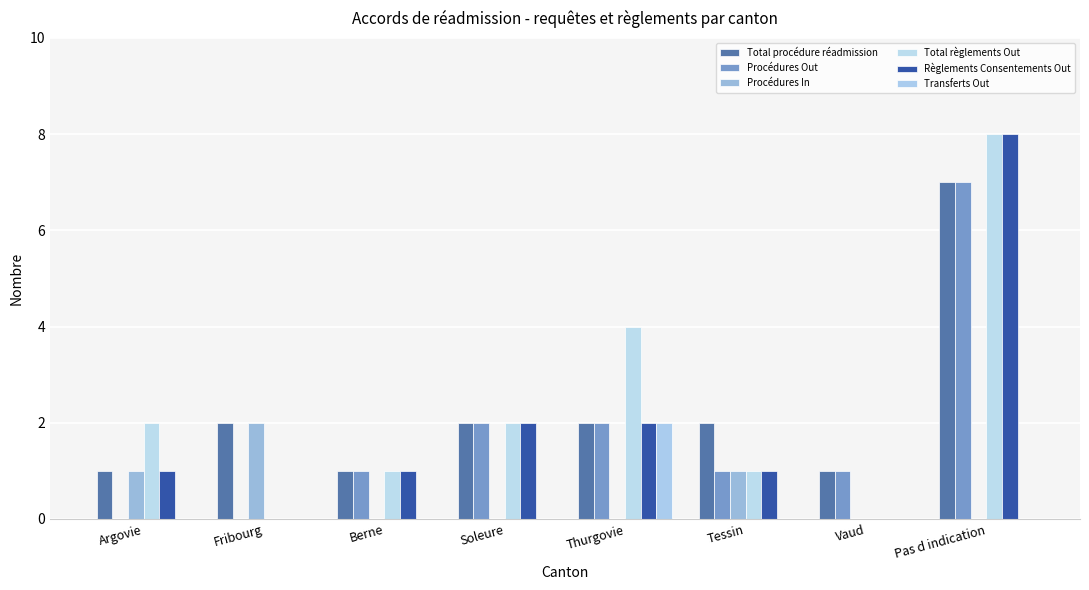

True or false: Procédures In has a value of -1 at Thurgovie.

False